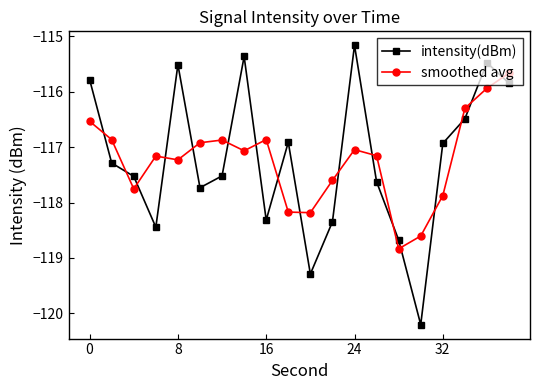

What is the minimum value for intensity(dBm)?

-120.2